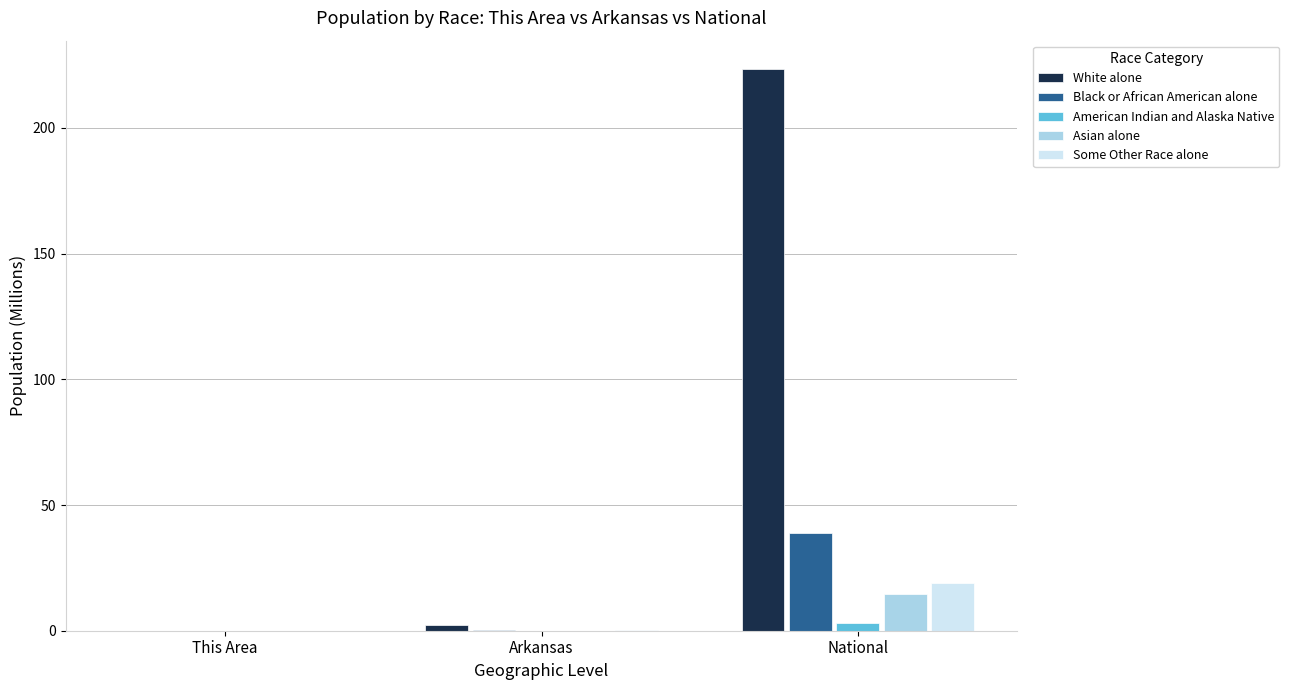

What is the sum of all Some Other Race alone values?

19.2